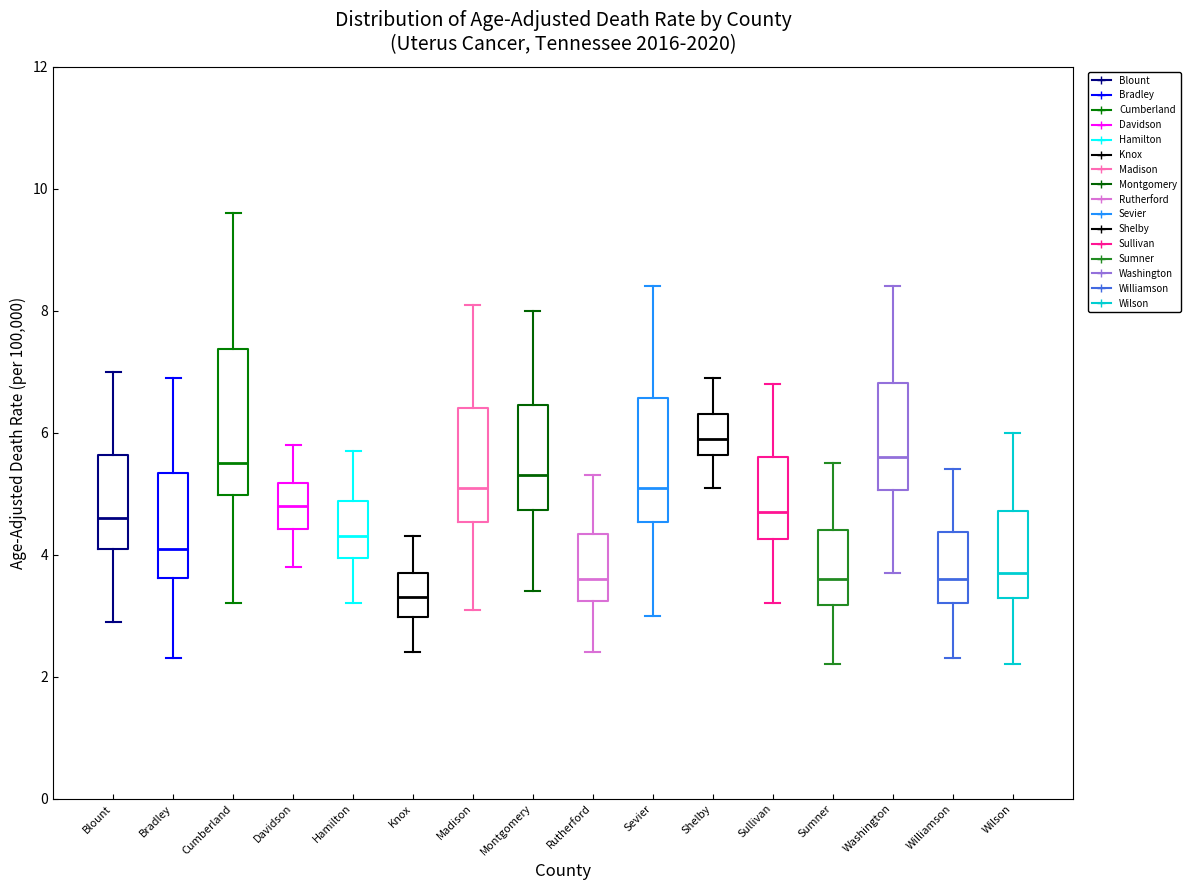

Where does the median line of the box for Washington sit on the y-axis? The values are not printed on the chart, so give them approximately, as read against the axis.

5.6